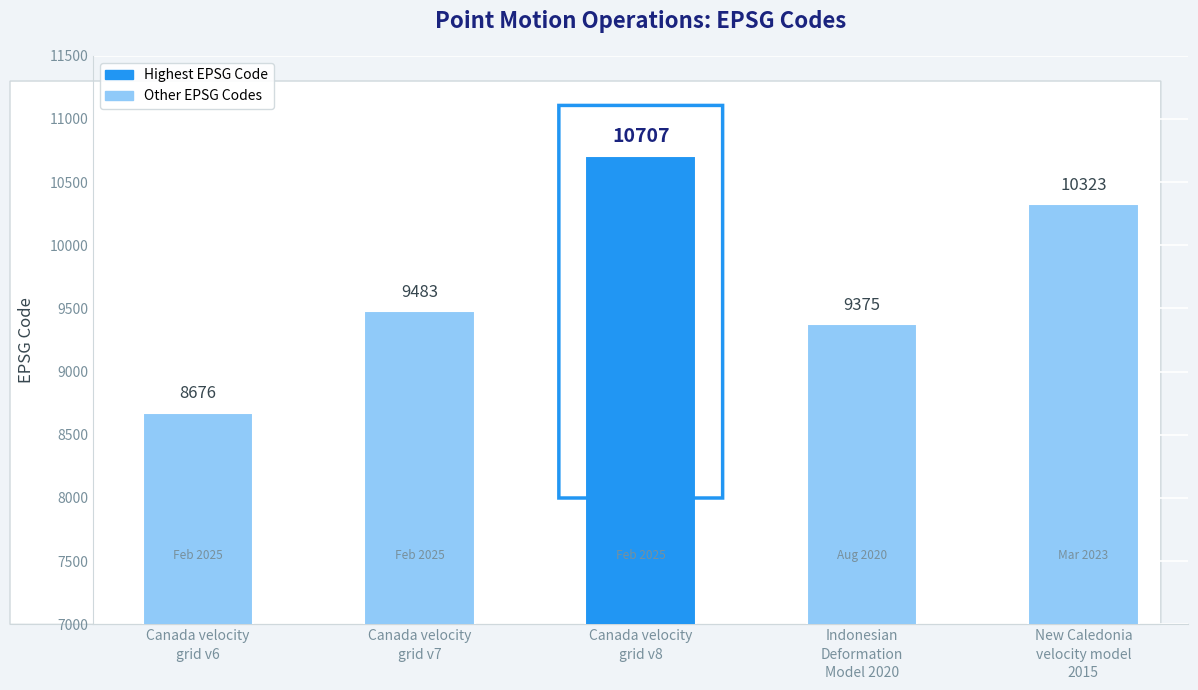

What is the maximum value shown in the chart?

10707